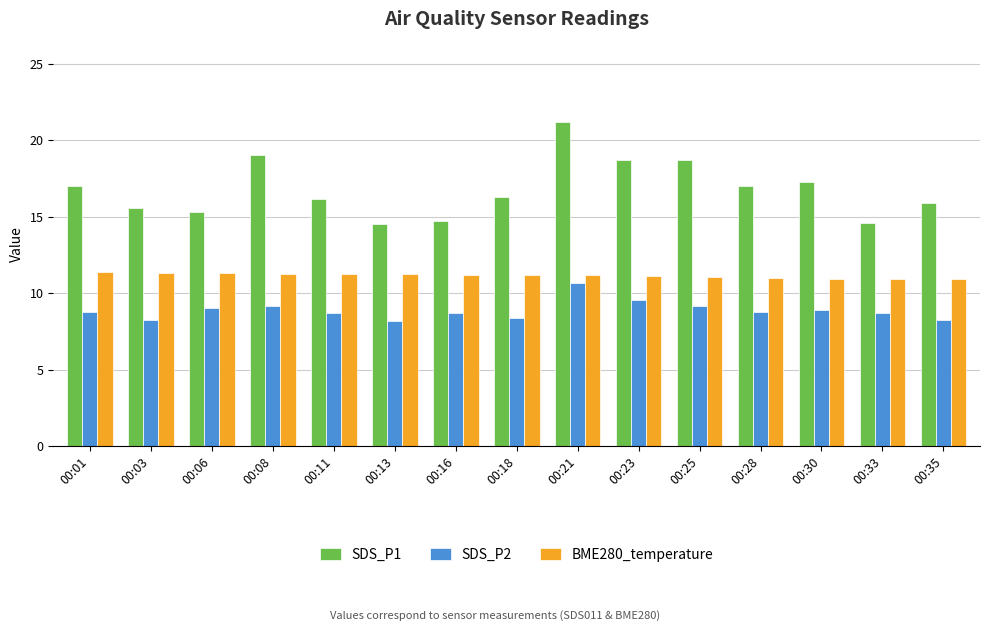

How many bars are there in total?

45